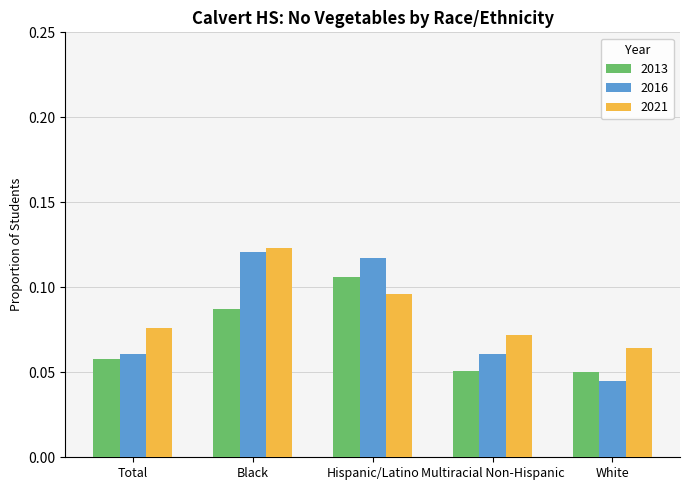

How many bars are there in each group?

3